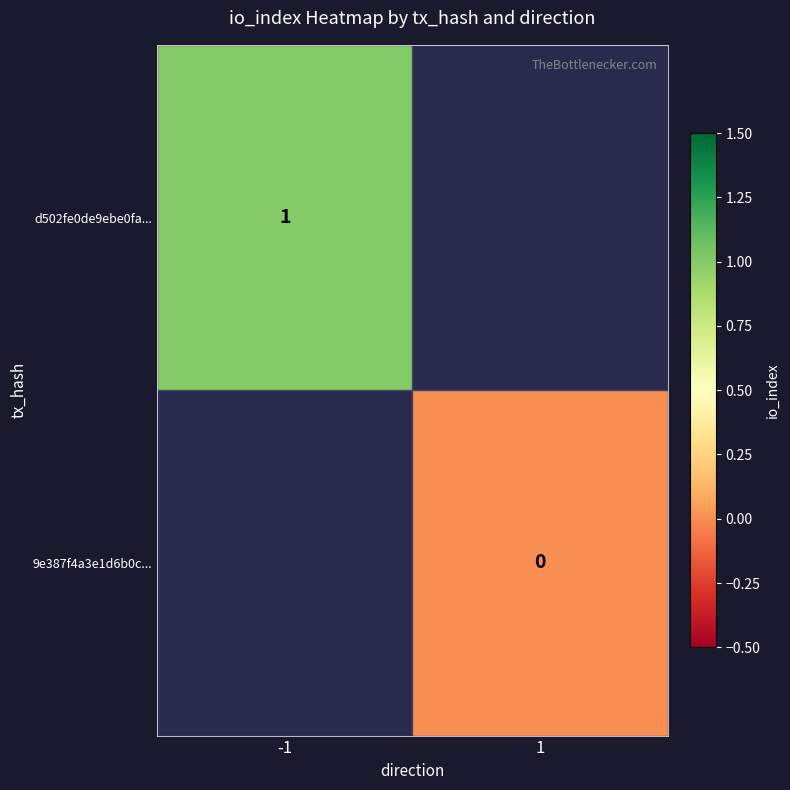

The value of d502fe0de9ebe0fa... at -1 is 0. True or false?

False